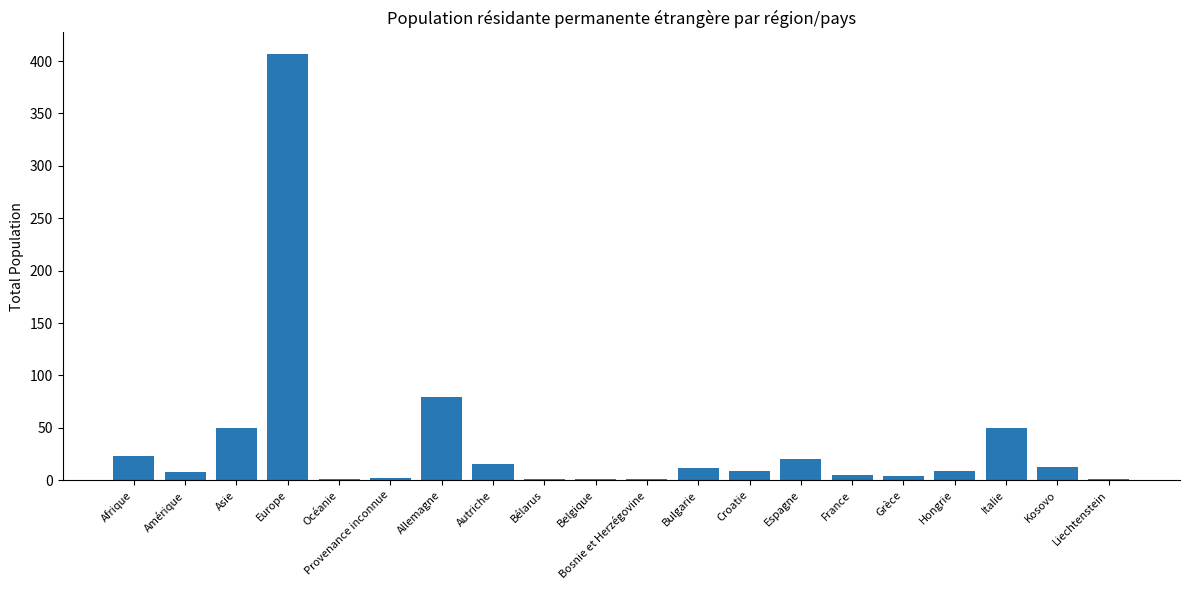

Between Bélarus and Espagne, which is larger?

Espagne